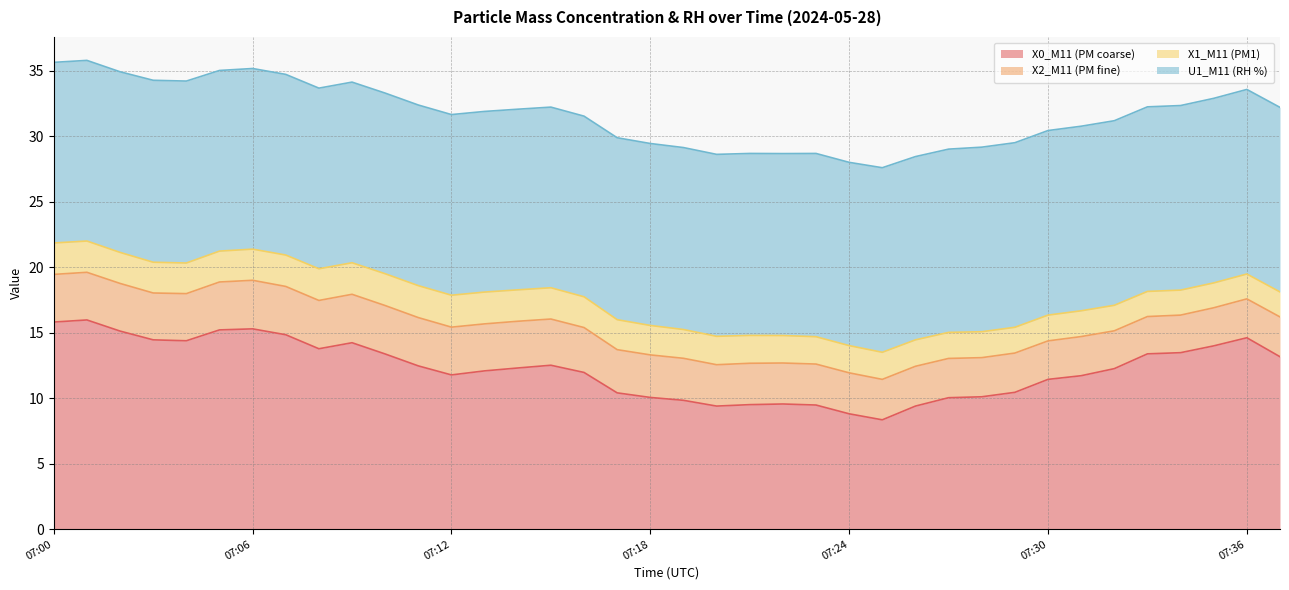

Reading left to right, extract all data points from this chart.

X0_M11 (PM coarse): 15.8	16.0	15.1	14.5	14.4	15.2	15.3	14.8	13.8	14.2	13.4	12.5	11.8	12.1	12.3	12.5	12.0	10.4	10.1	9.8	9.4	9.5	9.6	9.5	8.8	8.3	9.4	10.0	10.1	10.4	11.4	11.7	12.3	13.4	13.5	14.0	14.6	13.2
X2_M11 (PM fine): 3.6	3.6	3.6	3.6	3.6	3.7	3.7	3.7	3.7	3.7	3.7	3.7	3.6	3.6	3.6	3.5	3.4	3.3	3.2	3.2	3.2	3.2	3.1	3.1	3.1	3.1	3.0	3.0	3.0	3.0	2.9	3.0	2.9	2.9	2.9	2.9	3.0	3.0
X1_M11 (PM1): 2.4	2.4	2.4	2.4	2.3	2.4	2.4	2.4	2.4	2.4	2.4	2.4	2.4	2.4	2.4	2.4	2.4	2.3	2.2	2.2	2.2	2.1	2.1	2.1	2.1	2.1	2.0	2.0	2.0	2.0	2.0	2.0	1.9	1.9	1.9	1.9	1.9	1.9
U1_M11 (RH %): 13.8	13.8	13.8	13.9	13.9	13.8	13.8	13.8	13.8	13.8	13.8	13.8	13.8	13.8	13.8	13.8	13.8	13.9	13.9	13.9	13.9	13.9	13.9	14.0	14.0	14.1	14.0	14.0	14.1	14.1	14.1	14.1	14.1	14.1	14.1	14.1	14.1	14.1